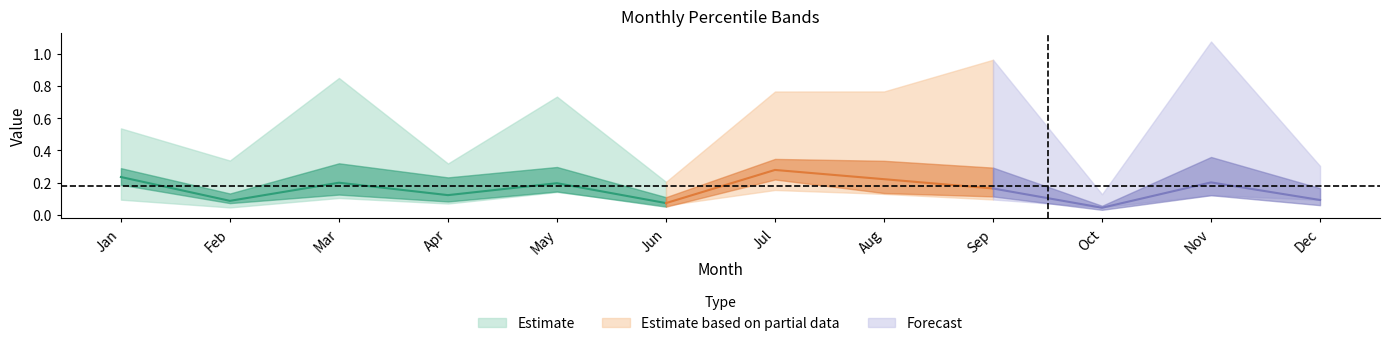

What is the difference between the maximum and minimum values in the pct05 series?

0.1